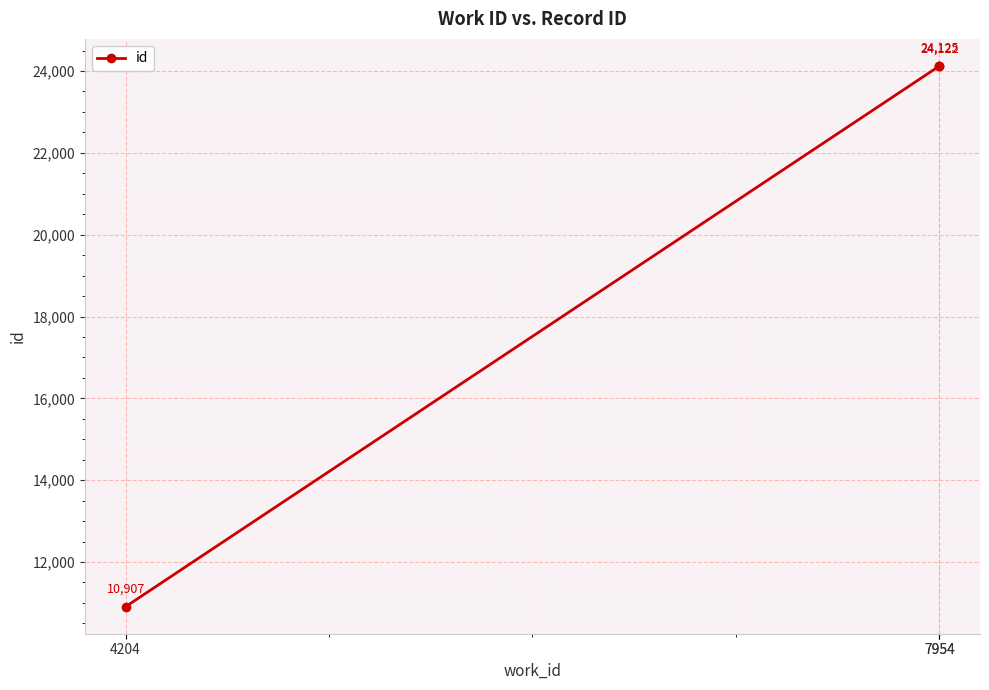

What is the difference between the values at 7954 and 4204?

13218